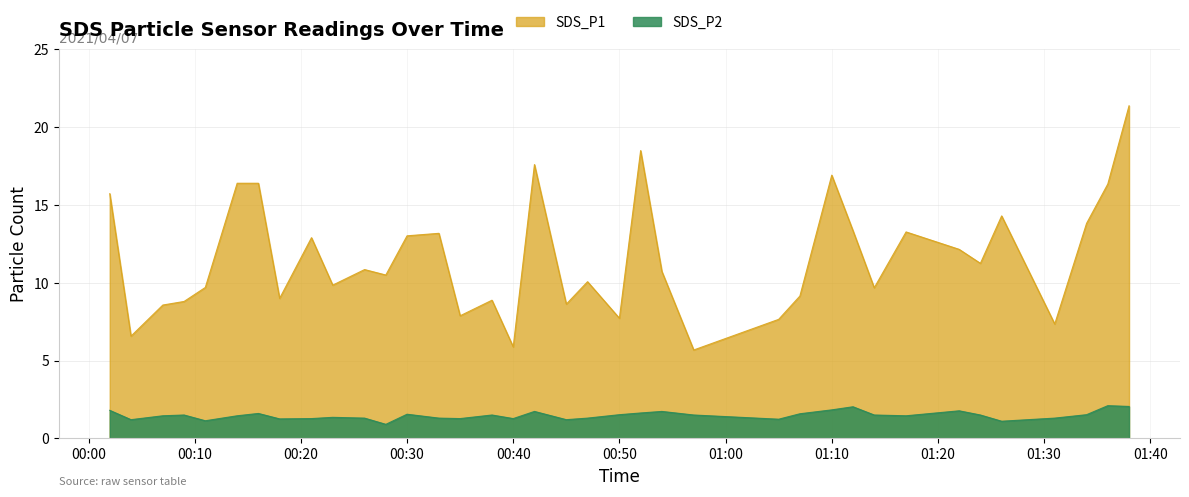

What is the difference between the second highest and second lowest values in the SDS_P2 series?

0.9